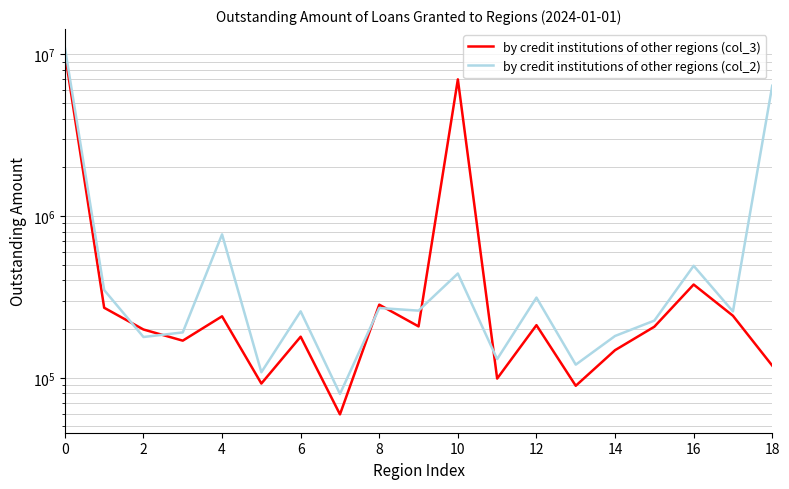

What is the label of the 19th point from the left?

18